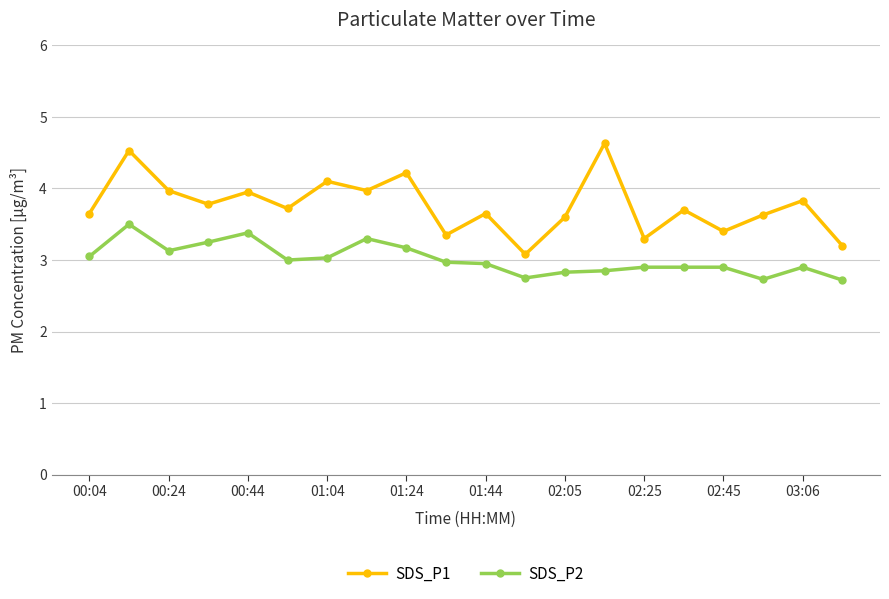

True or false: SDS_P1 and SDS_P2 cross at least once.

False